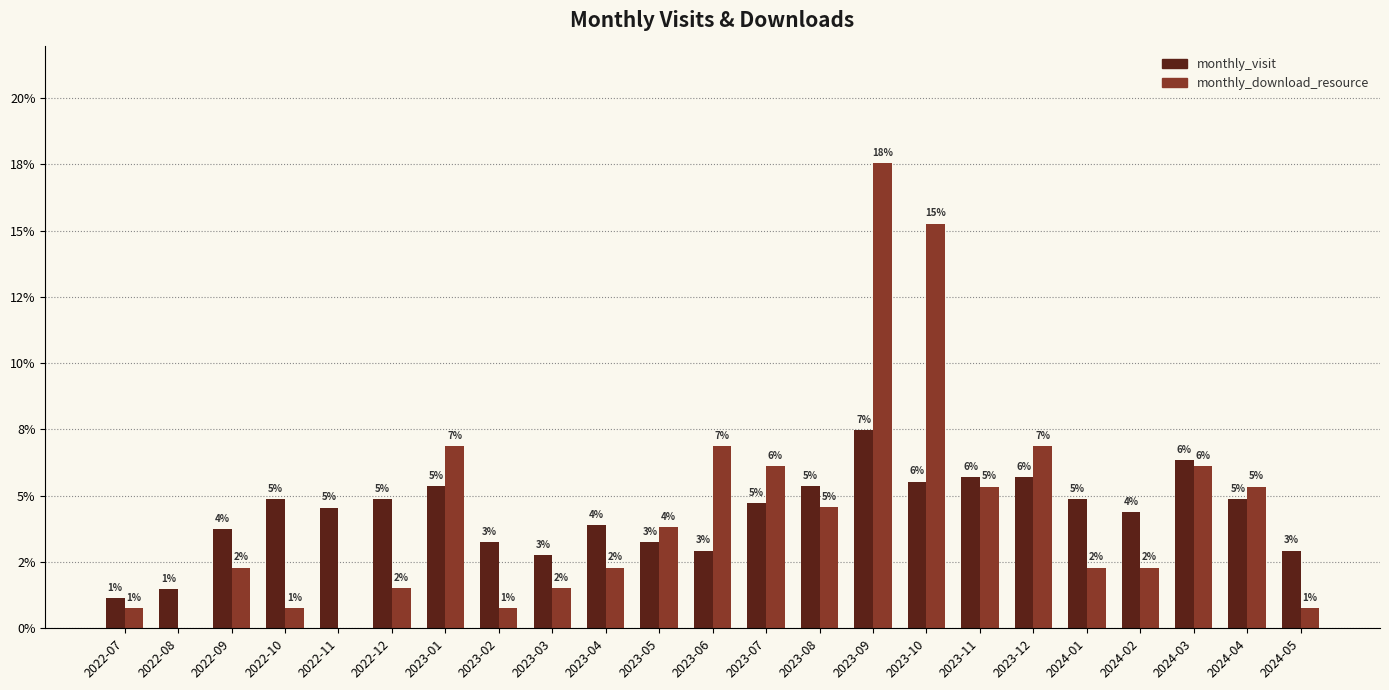

What are all the series names shown in the legend?

monthly_visit, monthly_download_resource